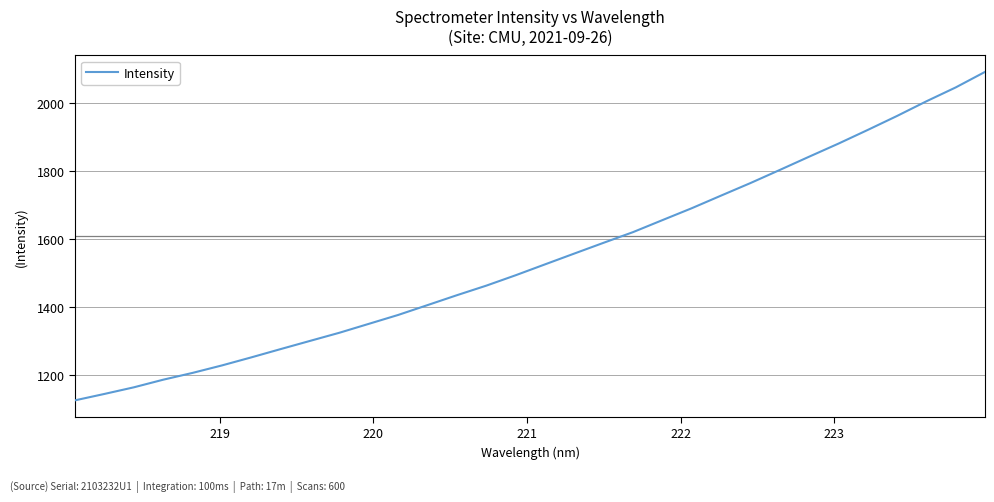

What is the difference between the maximum and minimum values?

967.2